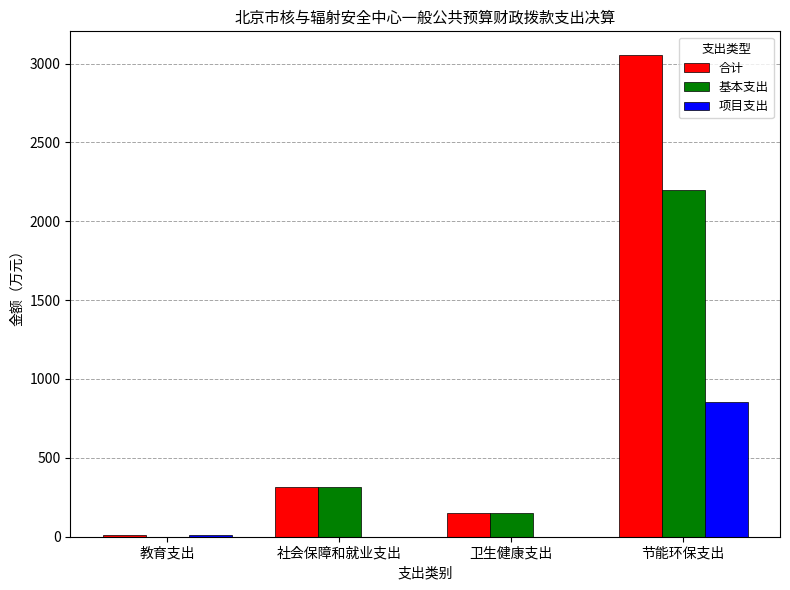

What is the average value of the 基本支出 series?

667.0